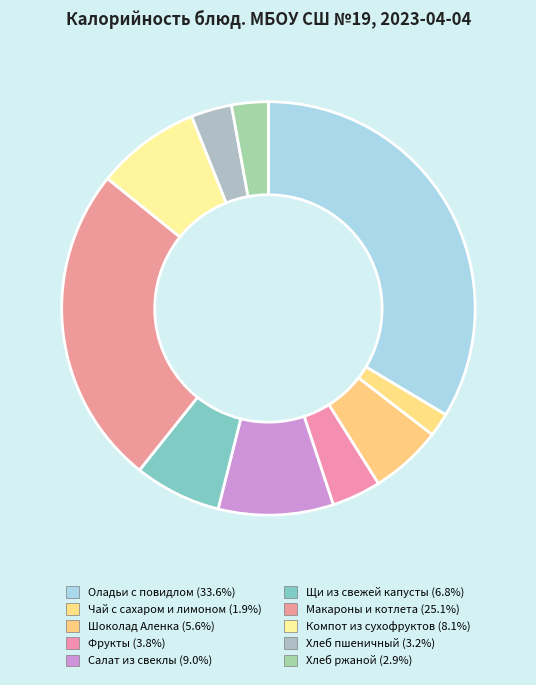

How many slices are in this pie chart?

10